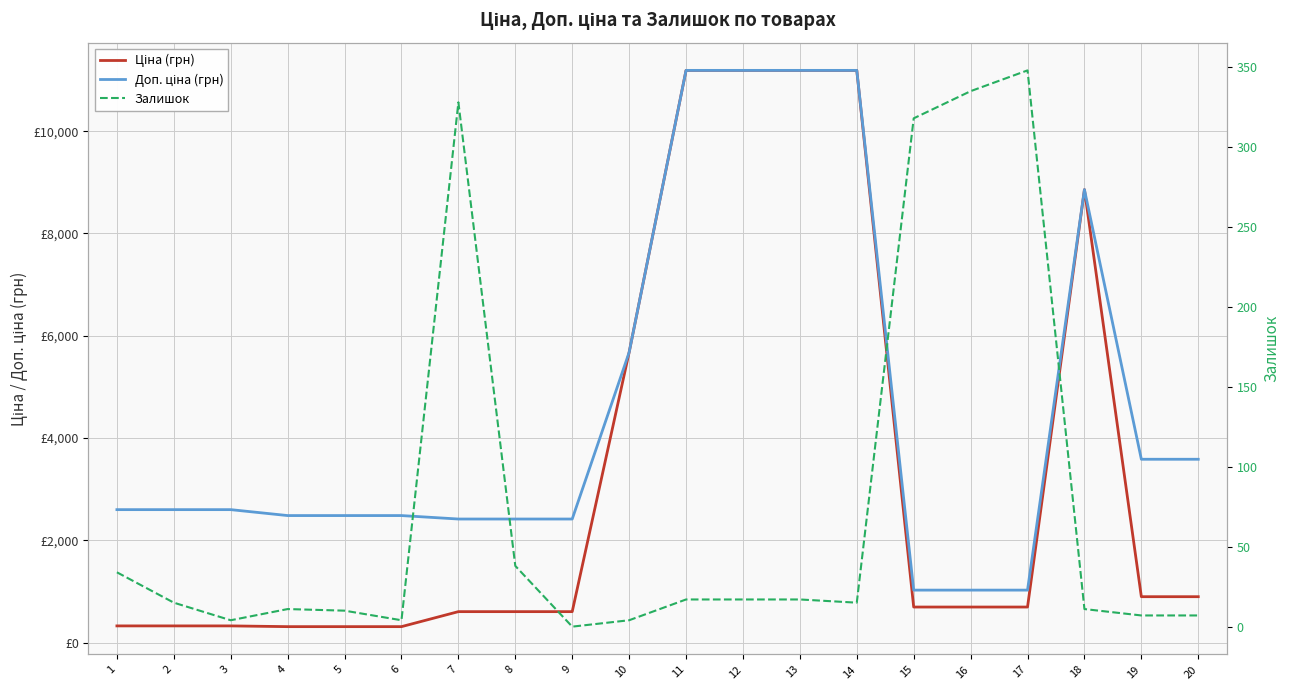

What is the difference between the maximum and minimum values in the Доп. ціна (грн) series?

10163.5